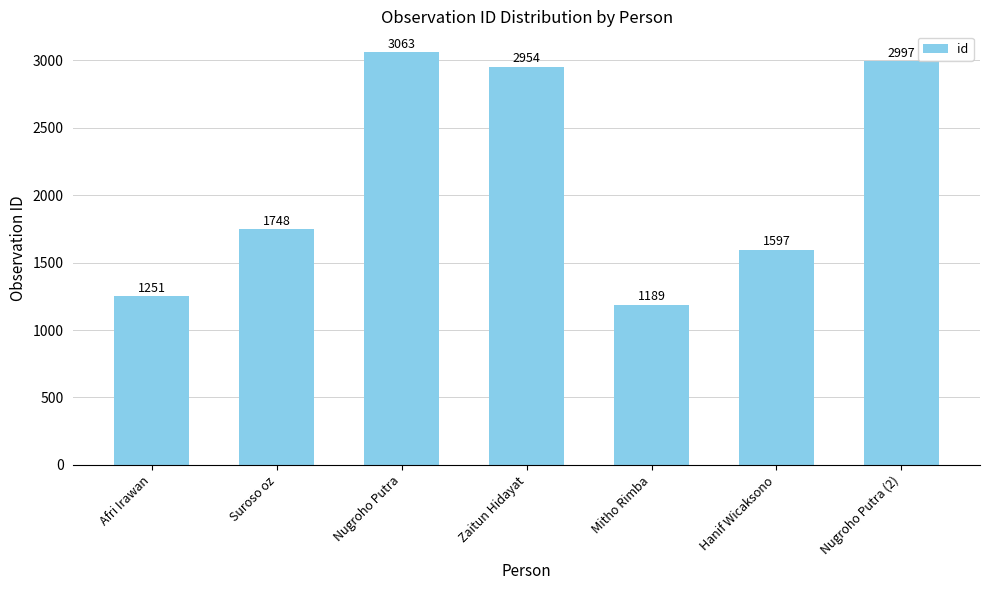

List the labels in order of value, smallest first.

Mitho Rimba, Afri Irawan, Hanif Wicaksono, Suroso oz, Zaitun Hidayat, Nugroho Putra (2), Nugroho Putra